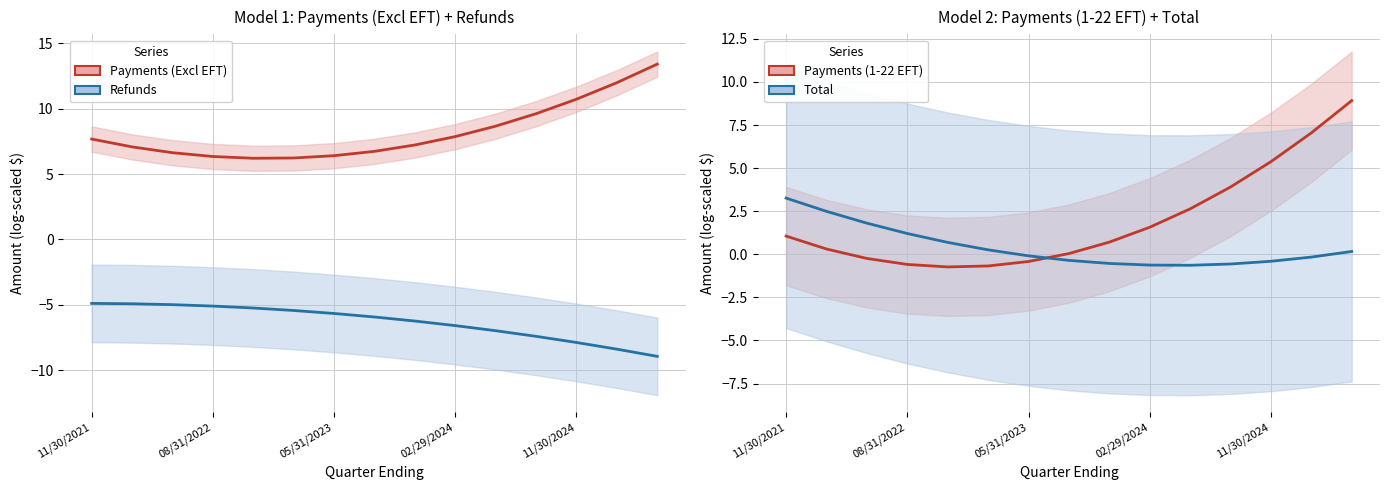

True or false: Payments (Excl EFT) and Total cross at least once.

False